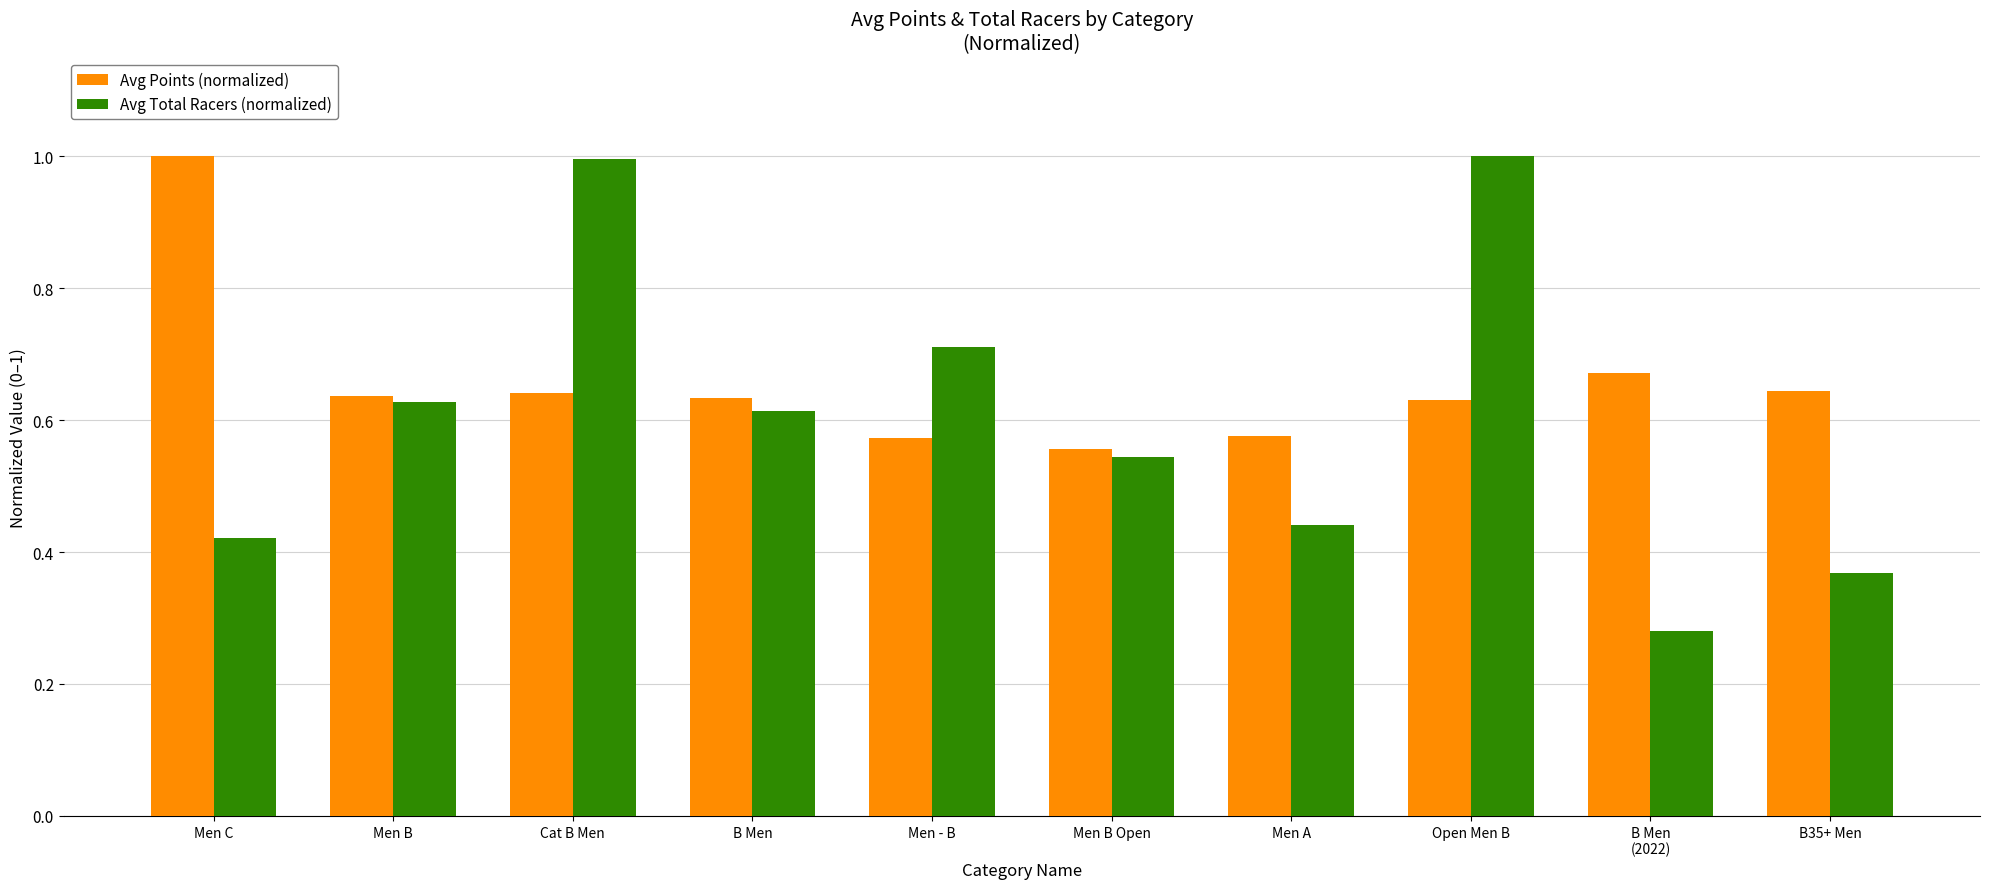

The value of Avg Total Racers (normalized) at Men C is 0.2. True or false?

False